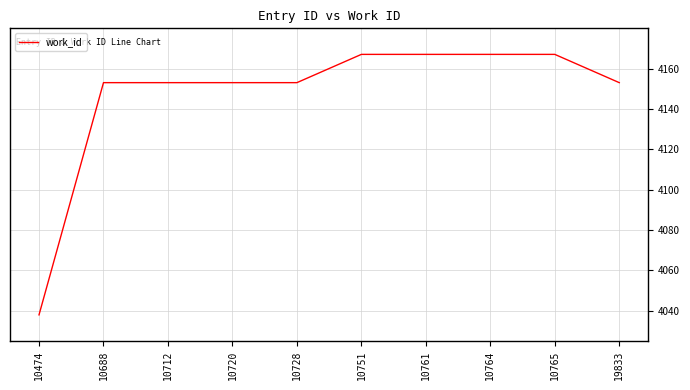

Reading left to right, transcribe all the data shown in this chart.

10474=4038	10688=4153	10712=4153	10720=4153	10728=4153	10751=4167	10761=4167	10764=4167	10765=4167	19833=4153